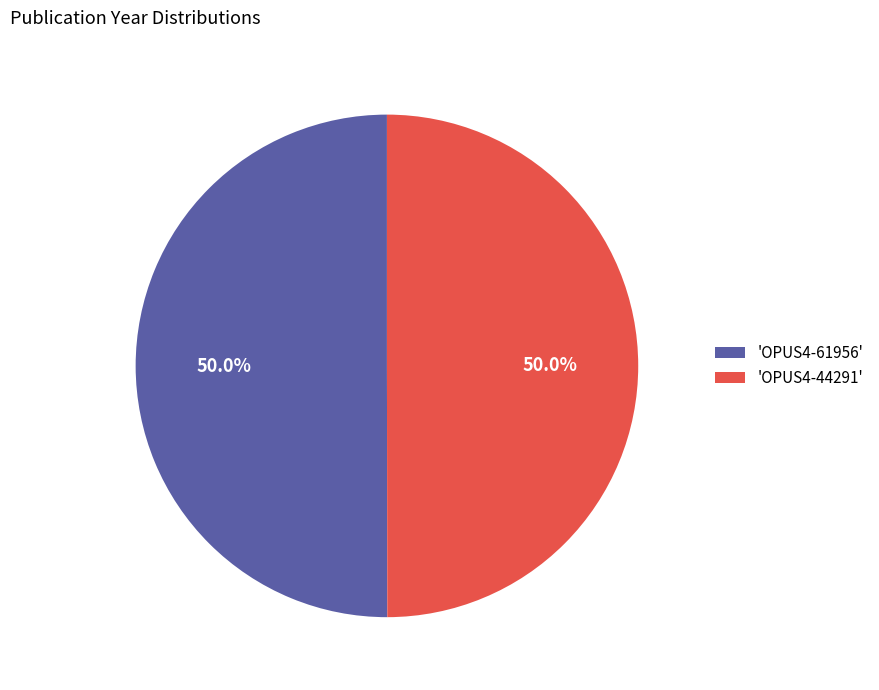

What is the ratio of the value at 'OPUS4-61956' to the value at 'OPUS4-44291'?

1.0